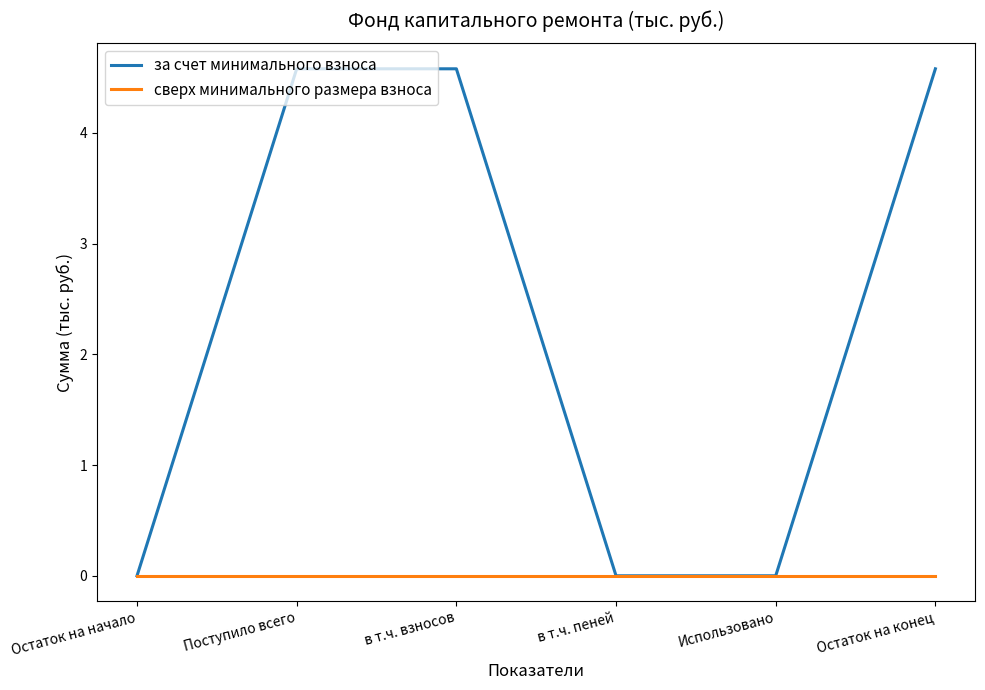

What is the maximum value shown in the chart?

4.6